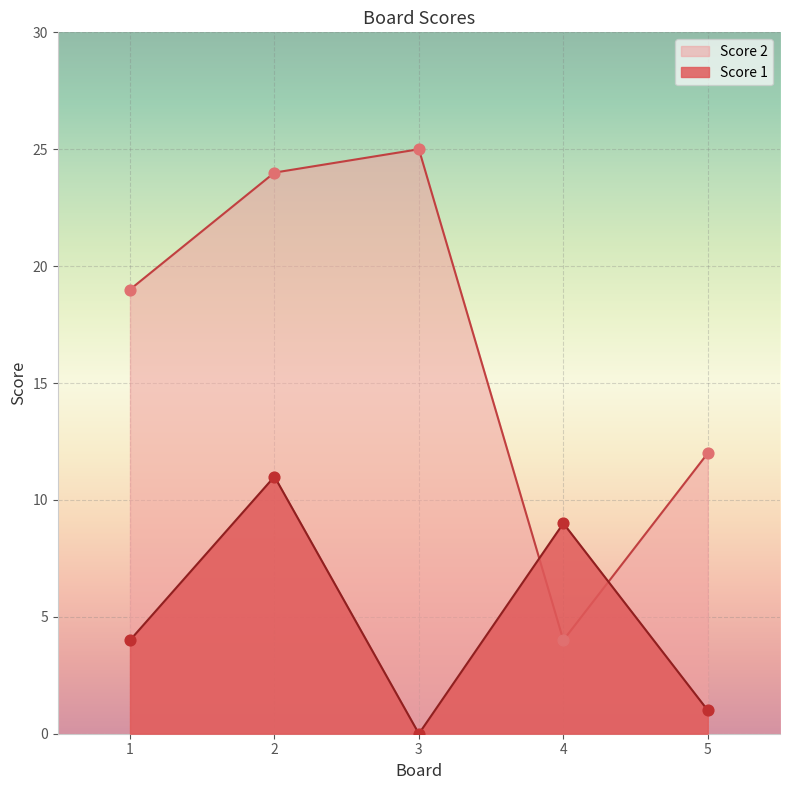

At how many categories does at least one series exceed 4?

5